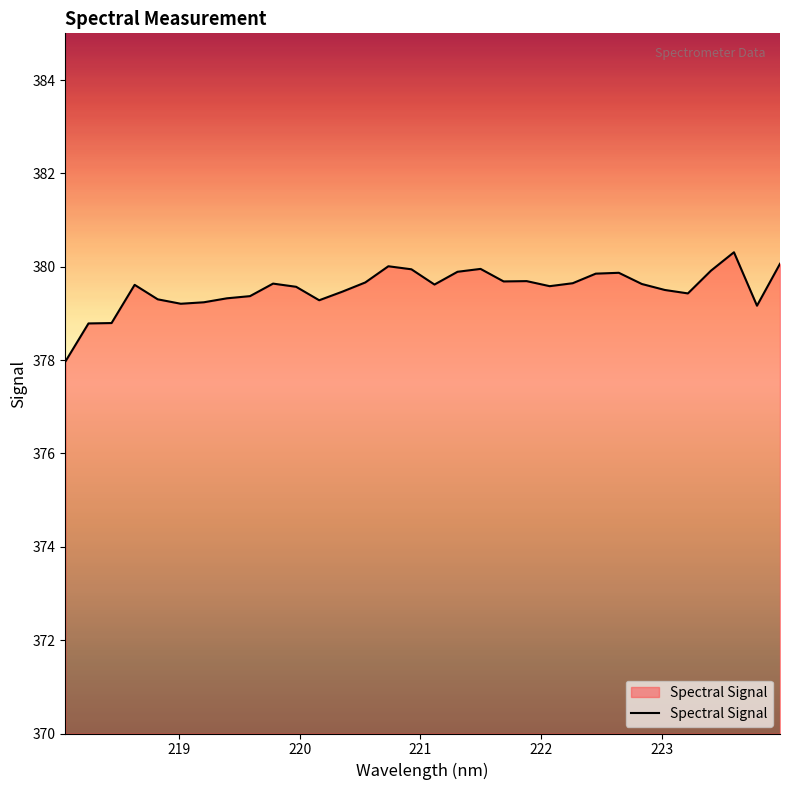

What is the difference between the maximum and minimum values?

2.3